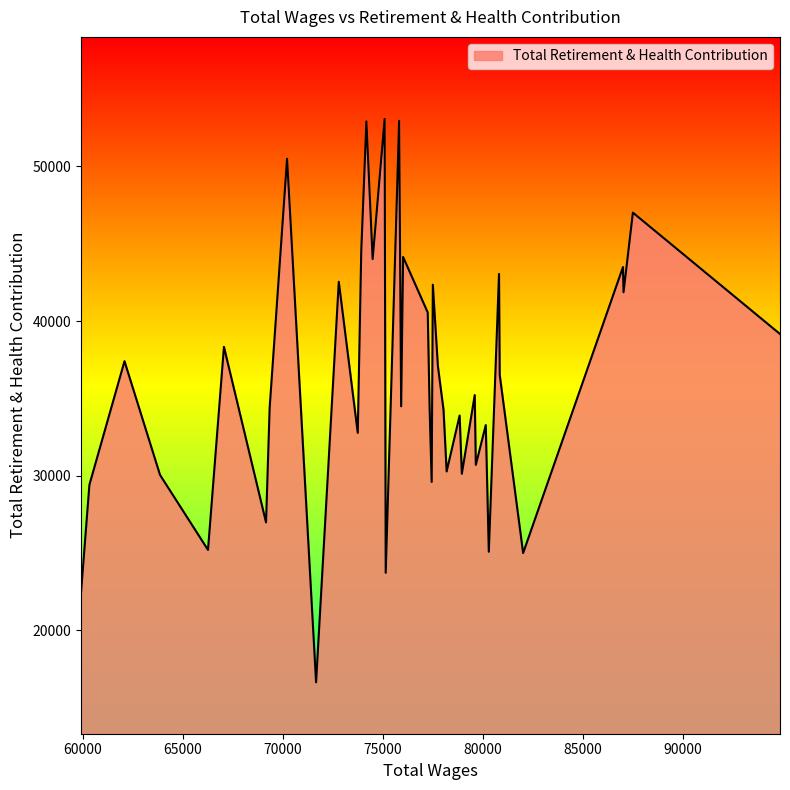

What is the maximum value shown in the chart?

53075